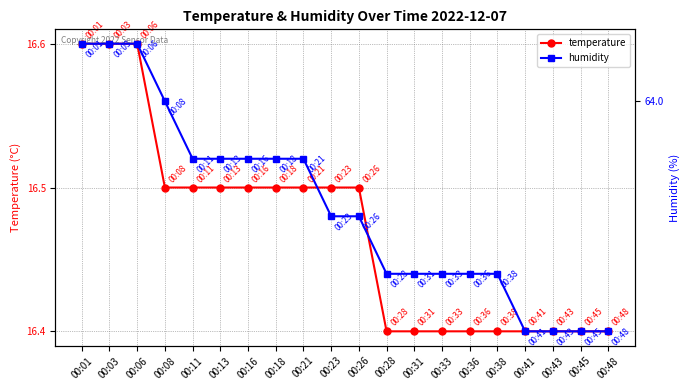

The value of humidity at 00:03 is 21.5. True or false?

False